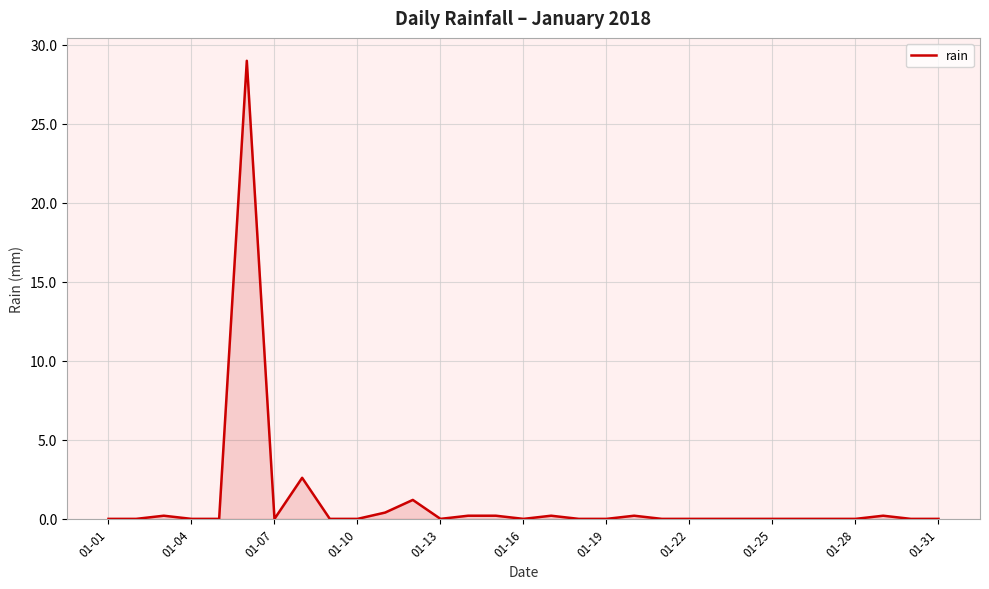

What is the greatest value displayed?

29.0